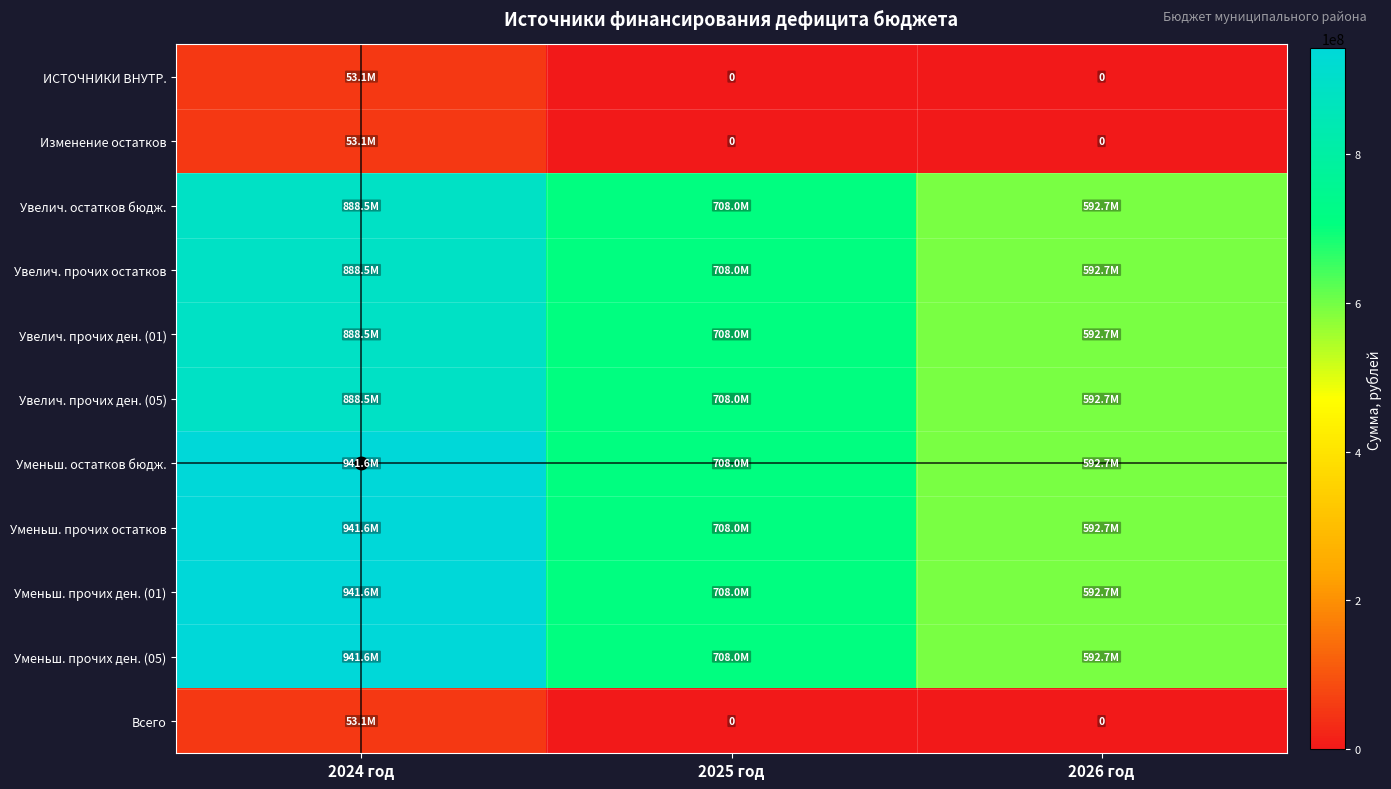

At how many categories does at least one series exceed 713474016?

1